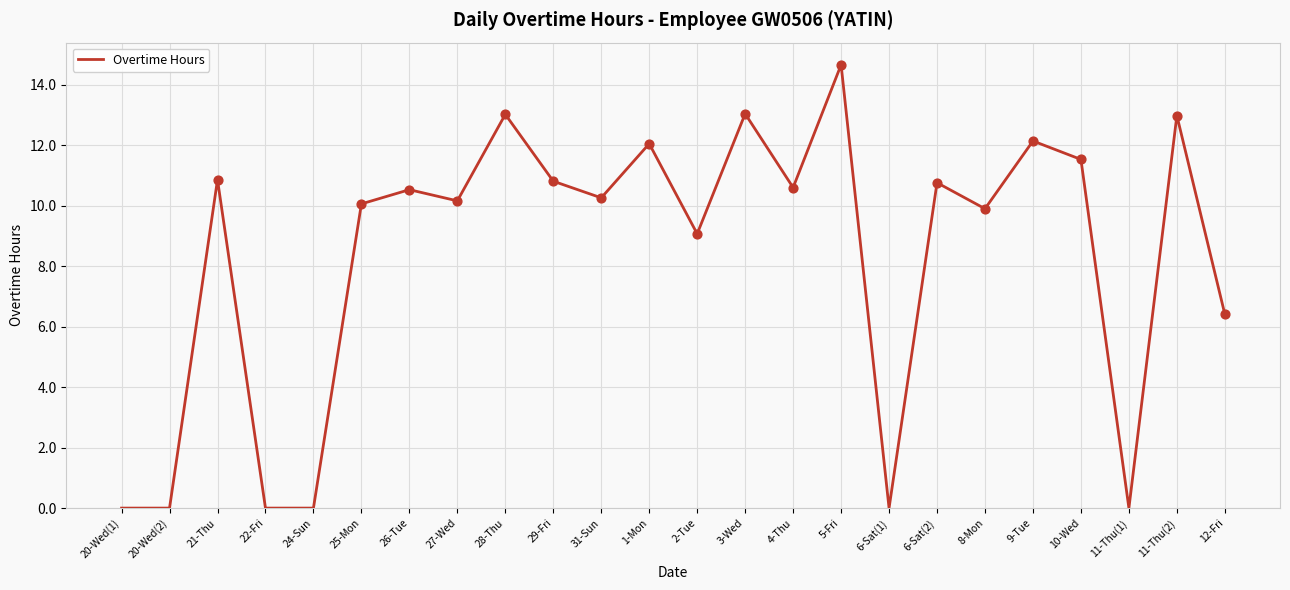

Which has a higher value, 11-Thu(1) or 6-Sat(2)?

6-Sat(2)